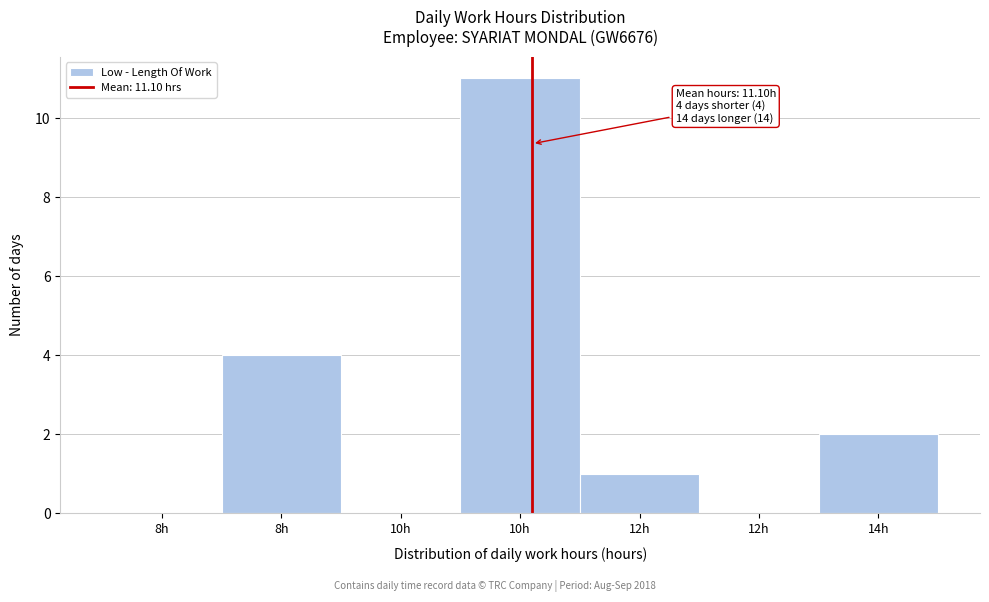

How many data points does each series have?

7